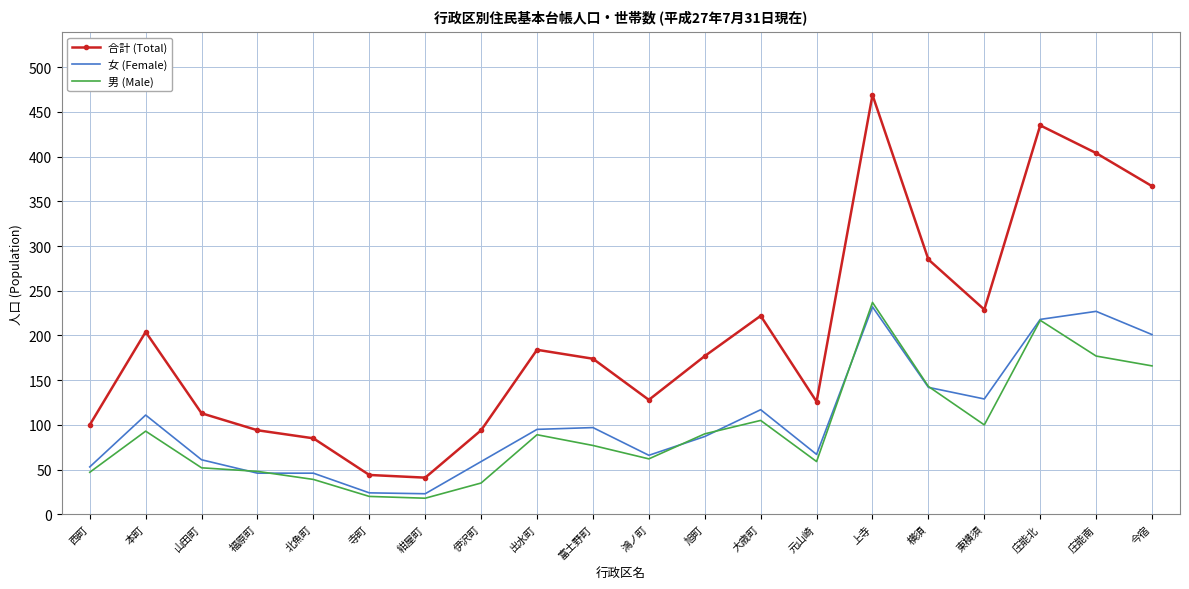

True or false: 男 (Male) has a value of 217 at 庄能北.

True